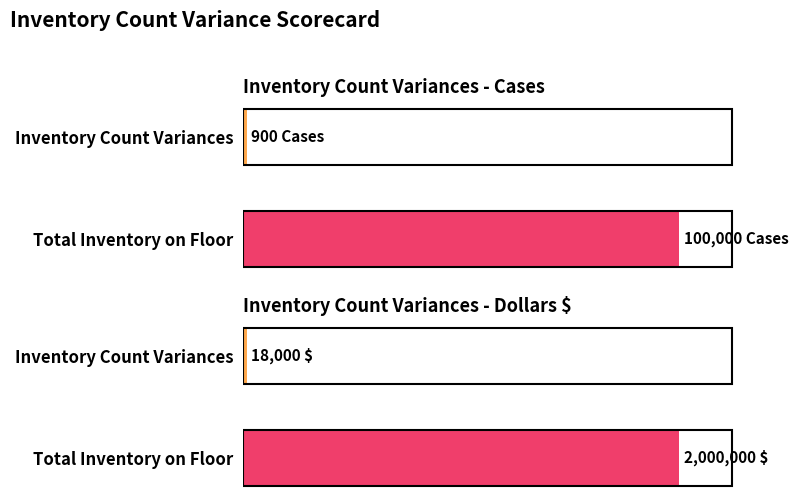

True or false: Dollars has a value of 1150766 at Total Inventory on Floor.

False